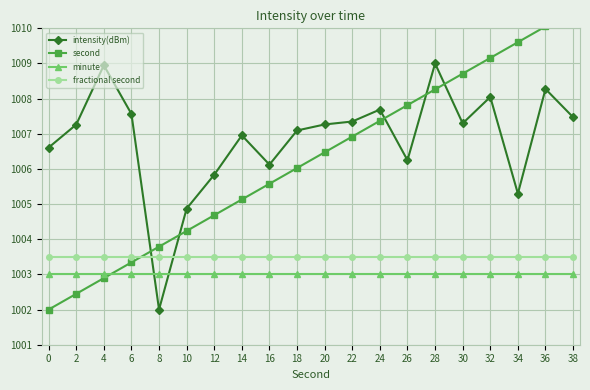

True or false: fractional second and minute intersect in this chart.

False